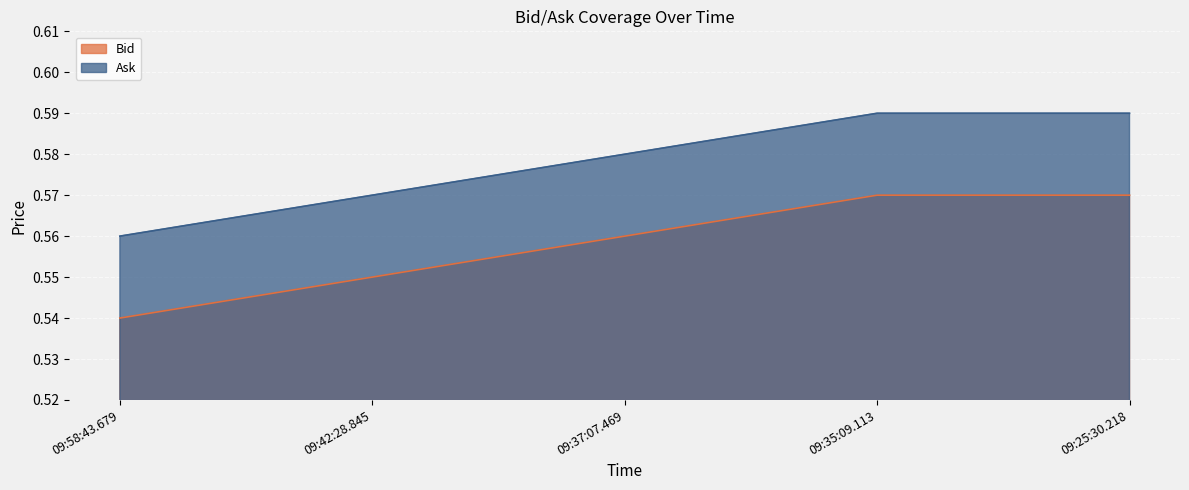

What is the value of the Bid point at the 1st from the left?

0.5